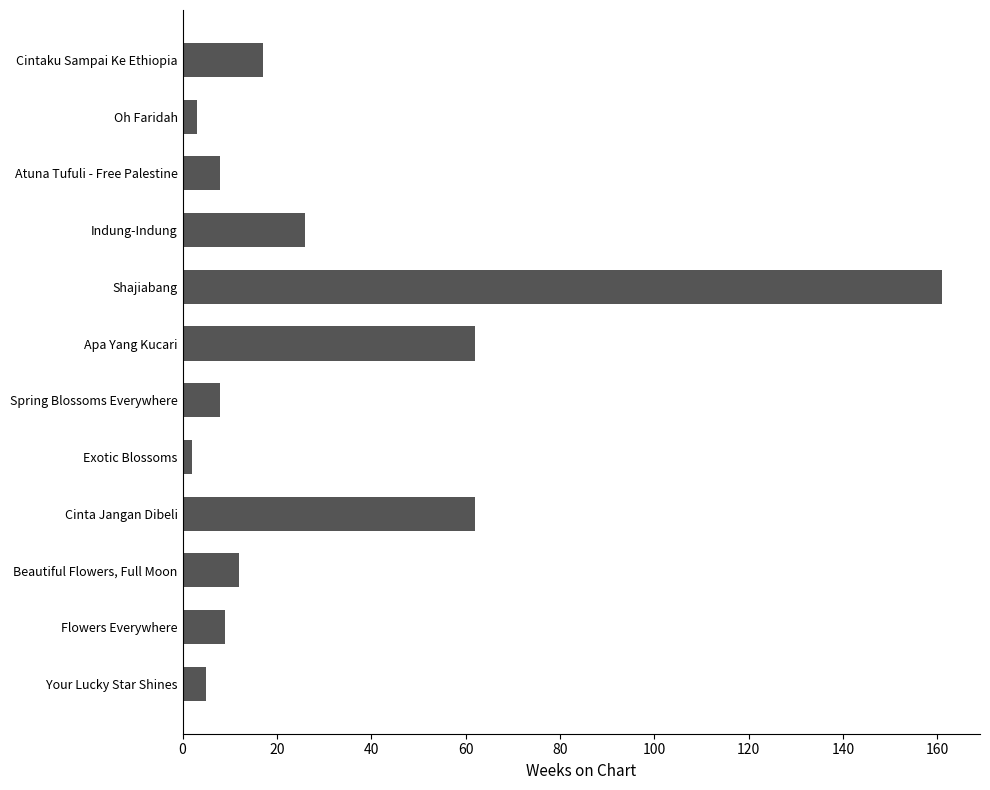

What is the sum of the values at Apa Yang Kucari and Flowers Everywhere?

71